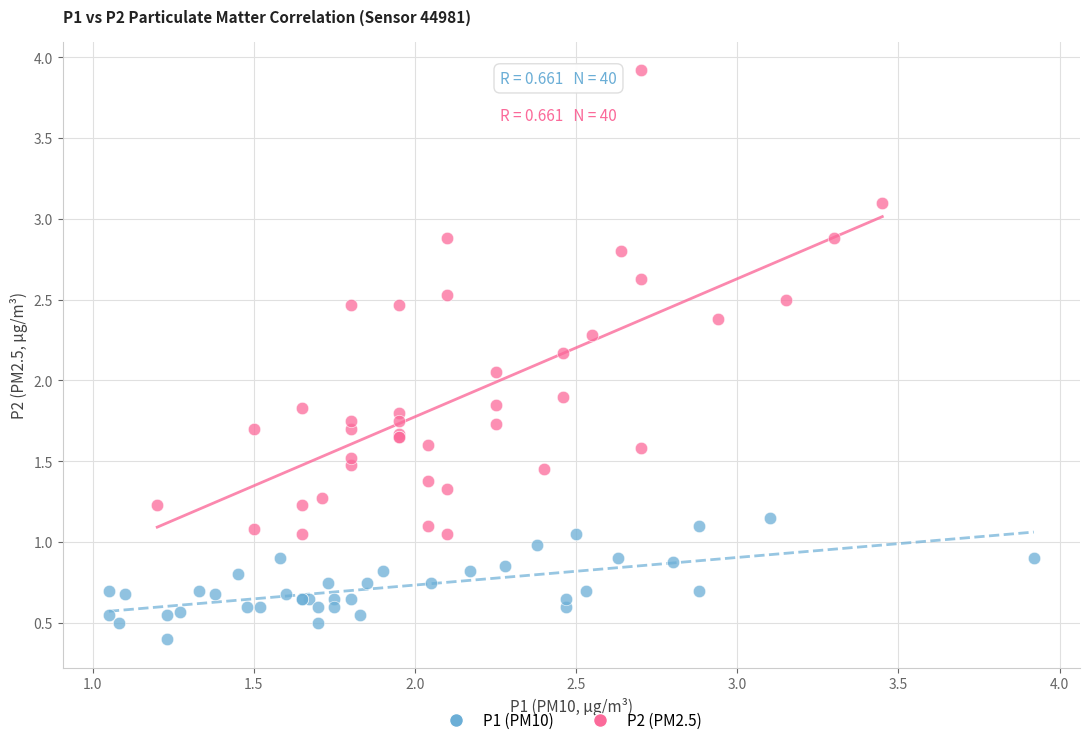

Which series has the largest Y range (max minus min)?

P2 (PM2.5)